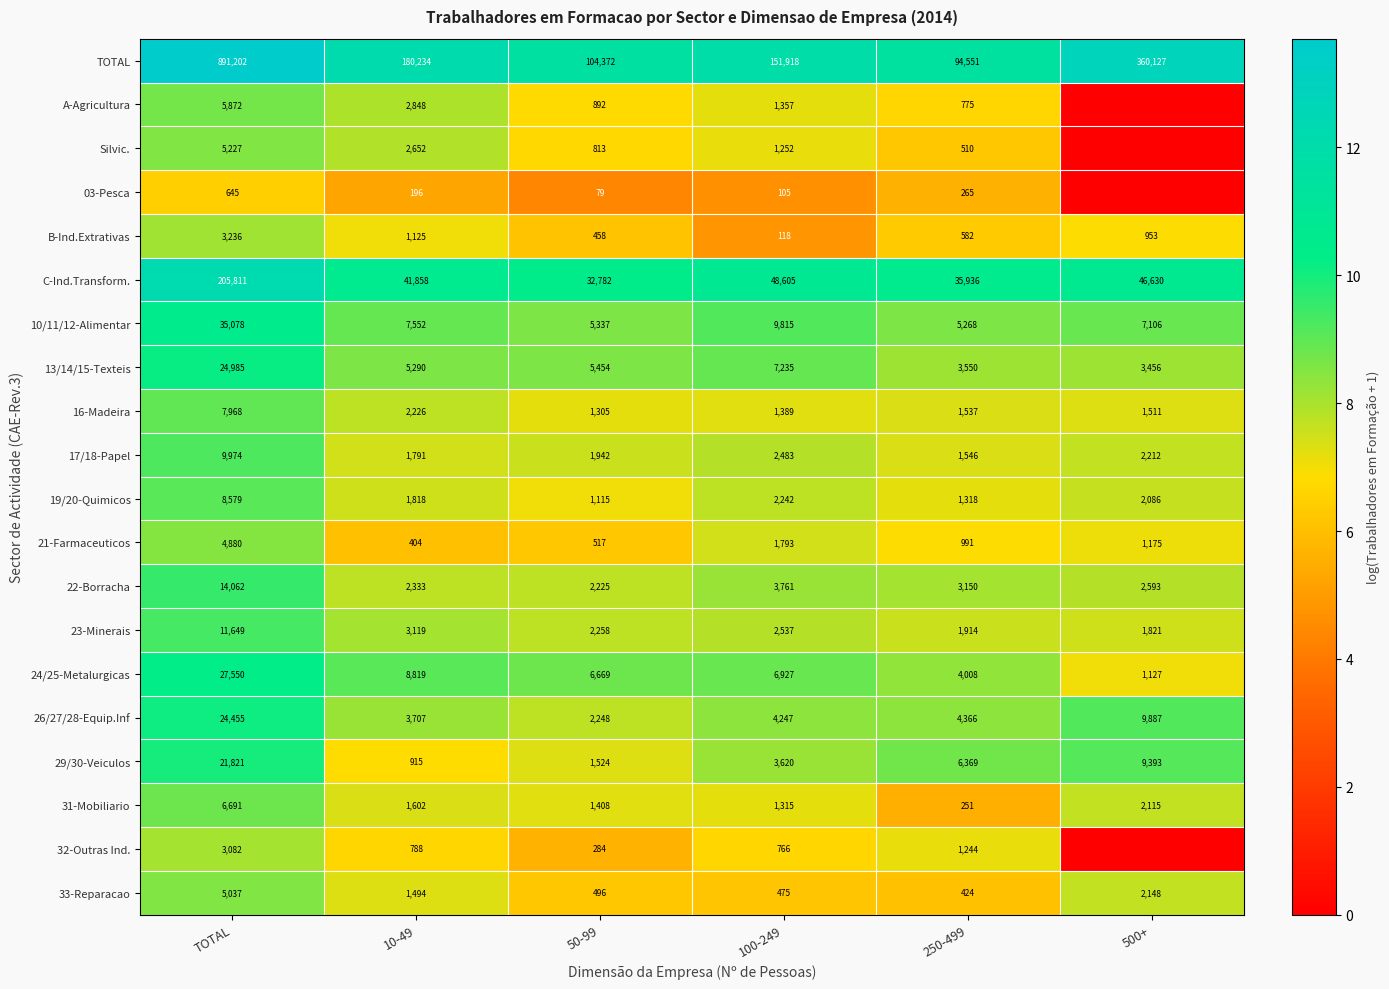

The value of 31-Mobiliario at 250-499 is 251. True or false?

True